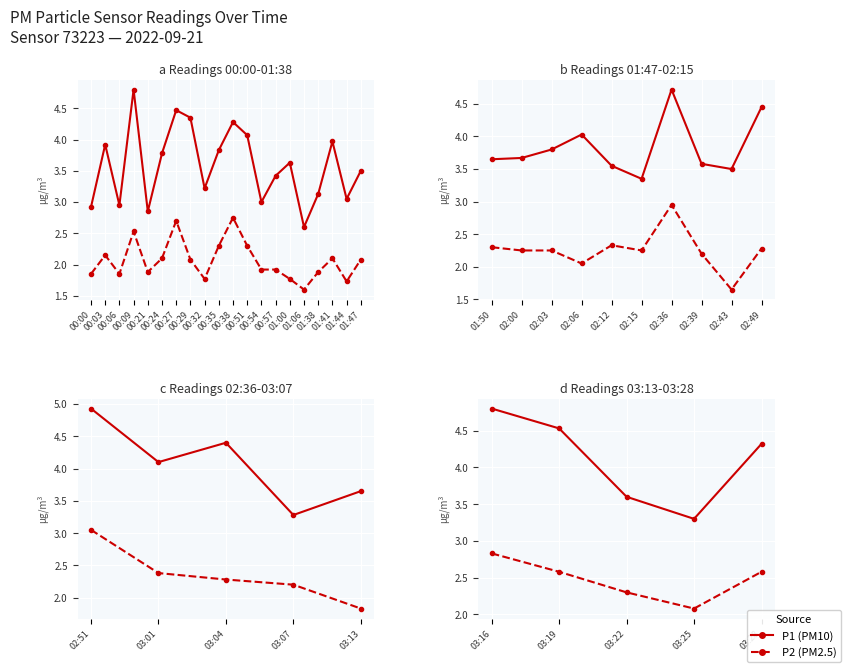

What are all the series names shown in the legend?

P1 (PM10), P2 (PM2.5)